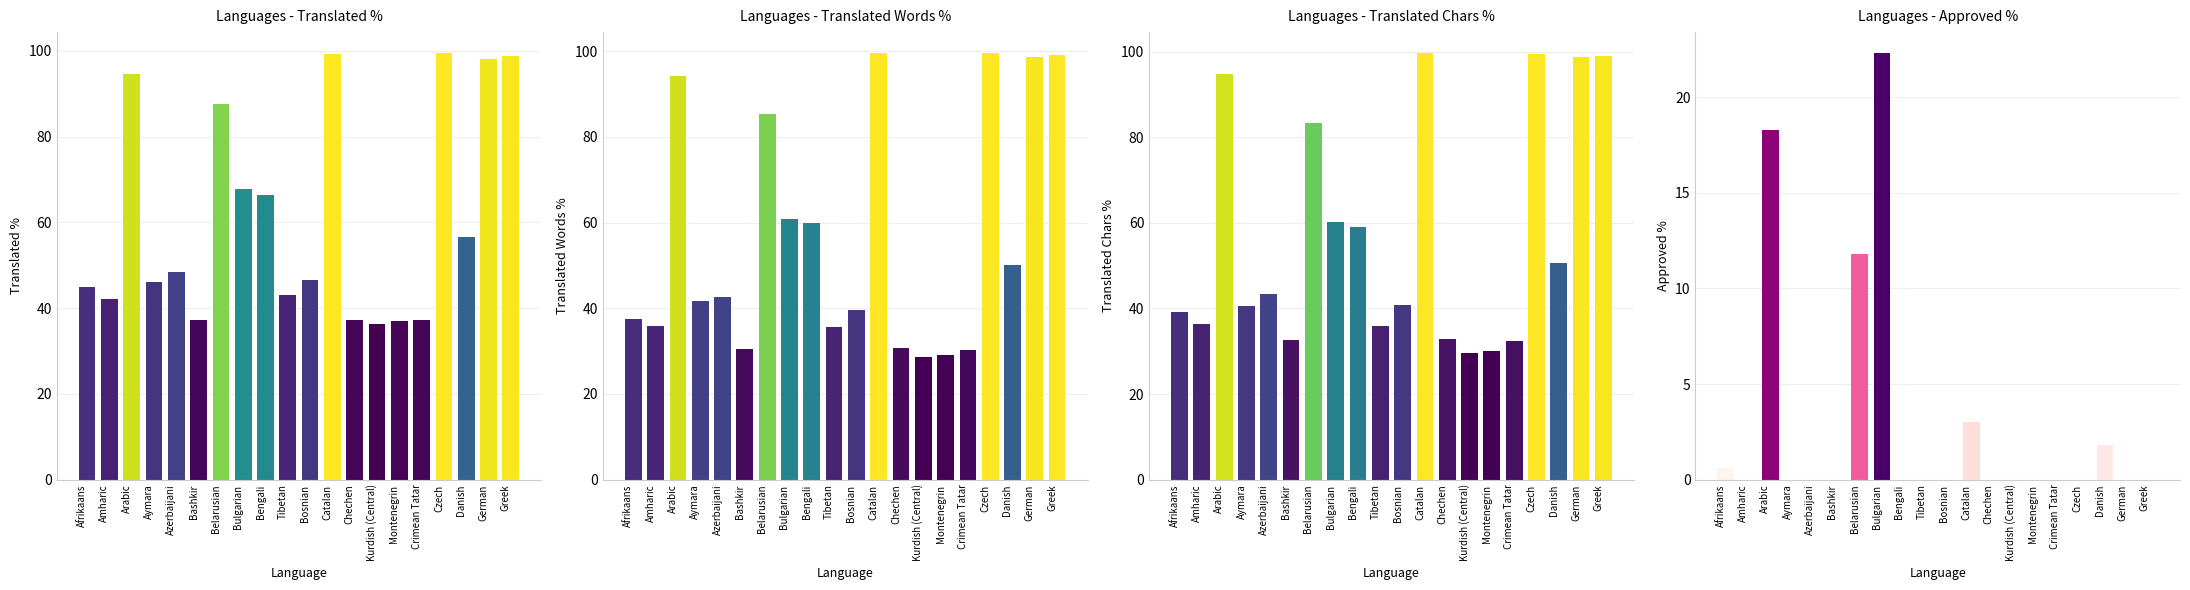

At which label does Approved % reach its peak?

Bulgarian